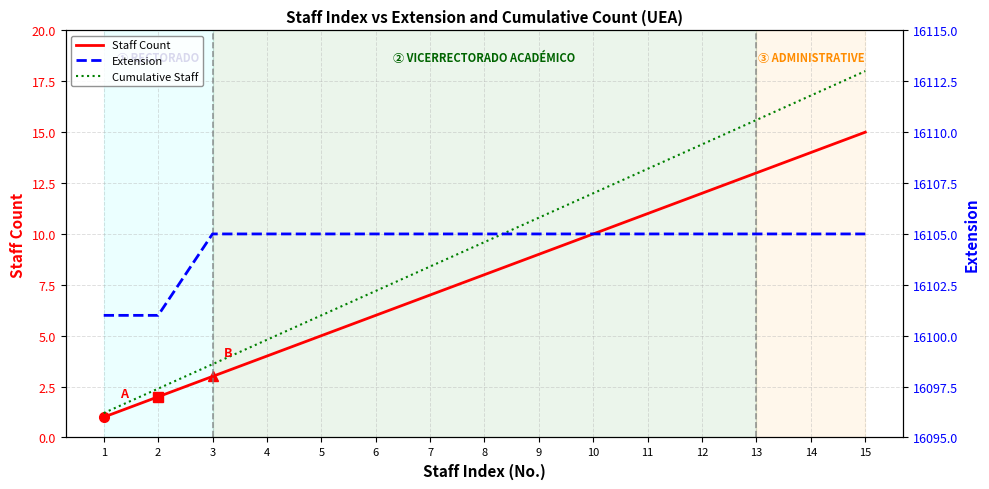

How many lines are shown in the chart?

3